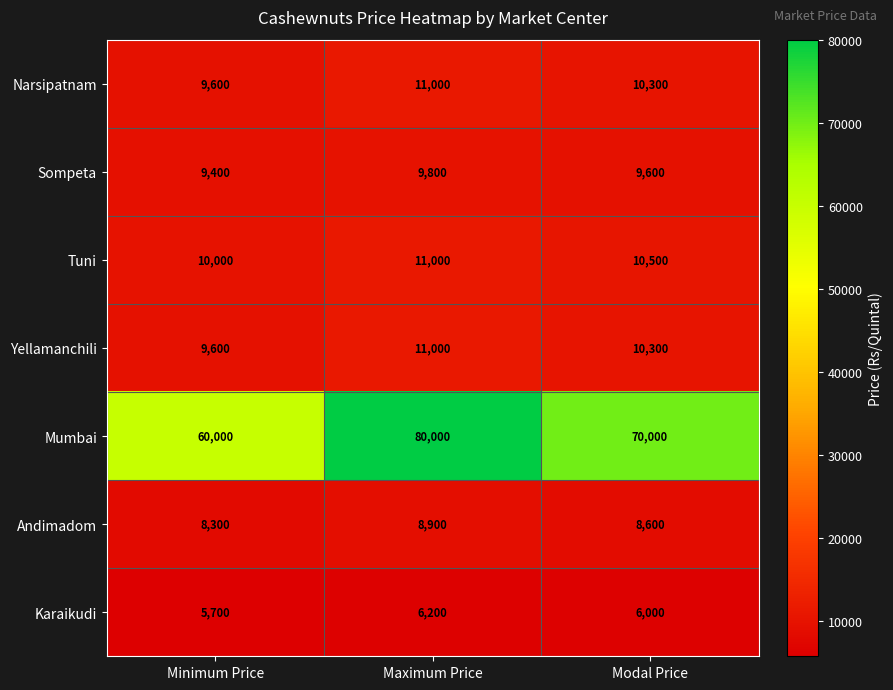

Which series has the largest range (max minus min)?

Mumbai